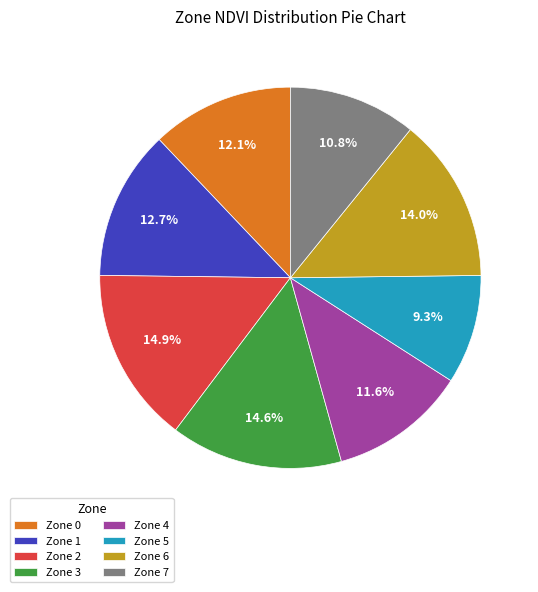

How many slices are in this pie chart?

8